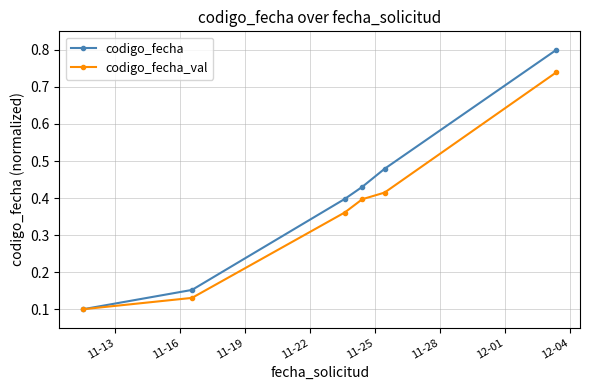

Count the codigo_fecha values in the range 0 to 1.

6